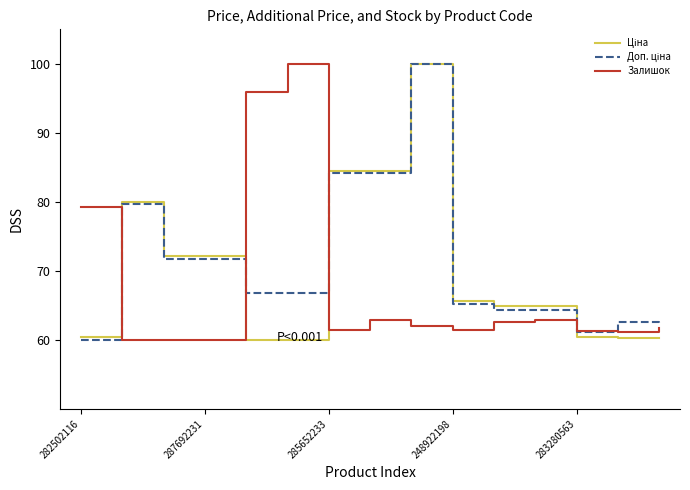

What is the maximum value shown in the chart?

100.0